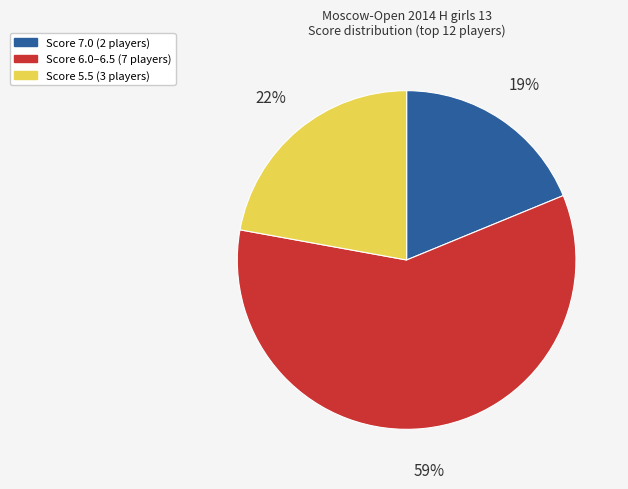

To the nearest percent, what is the difference between the largest and smallest slice percentages?

40%